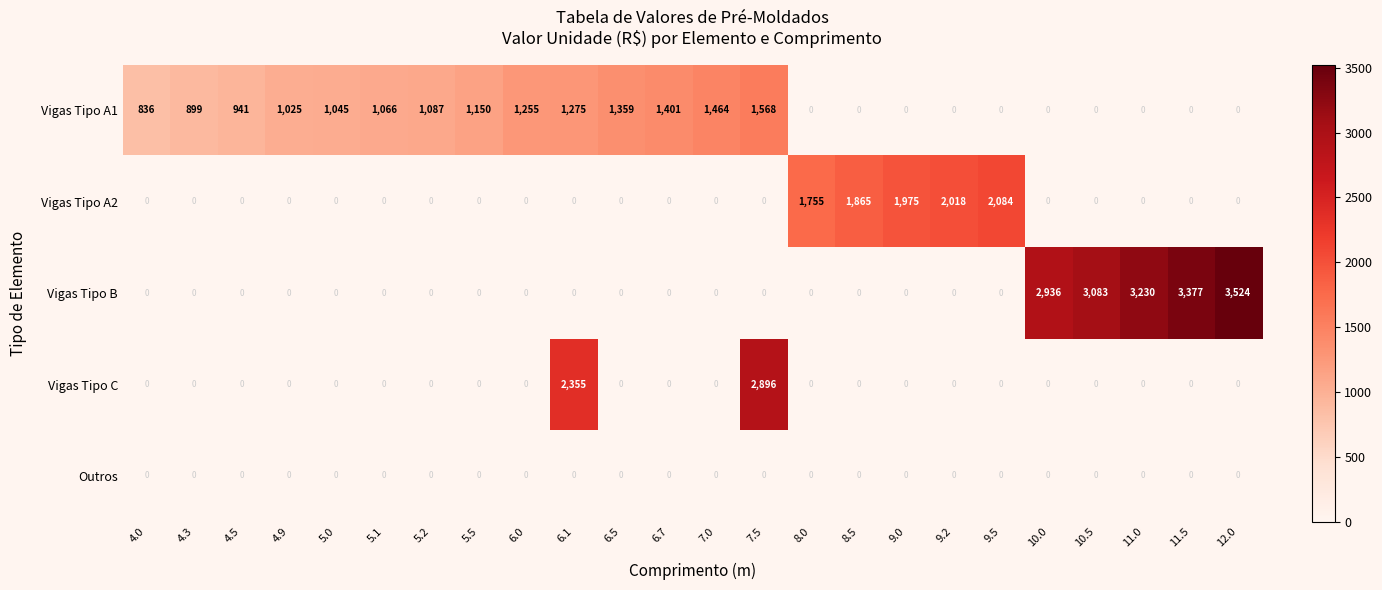

At which category is the sum across all series the highest?

7.5